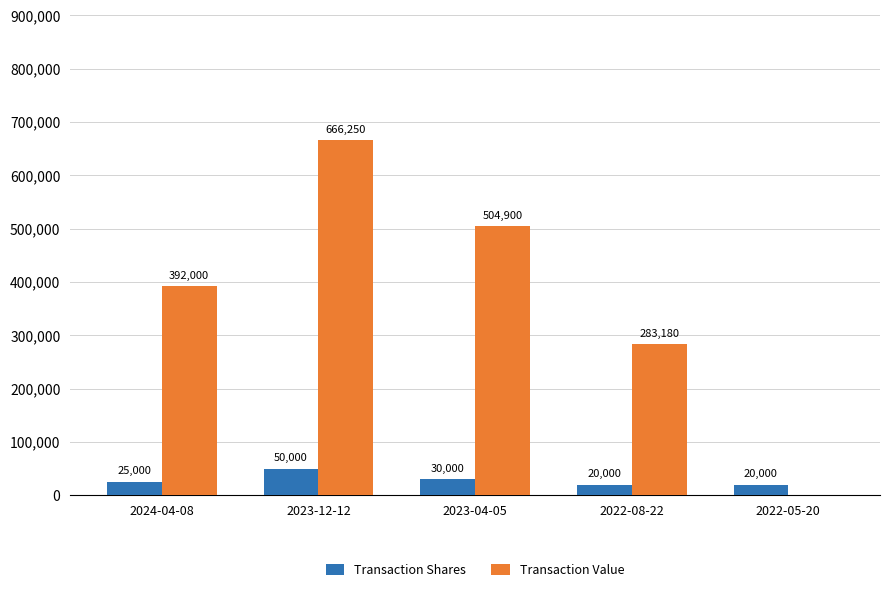

What is the sum of all Transaction Value values?

1846330